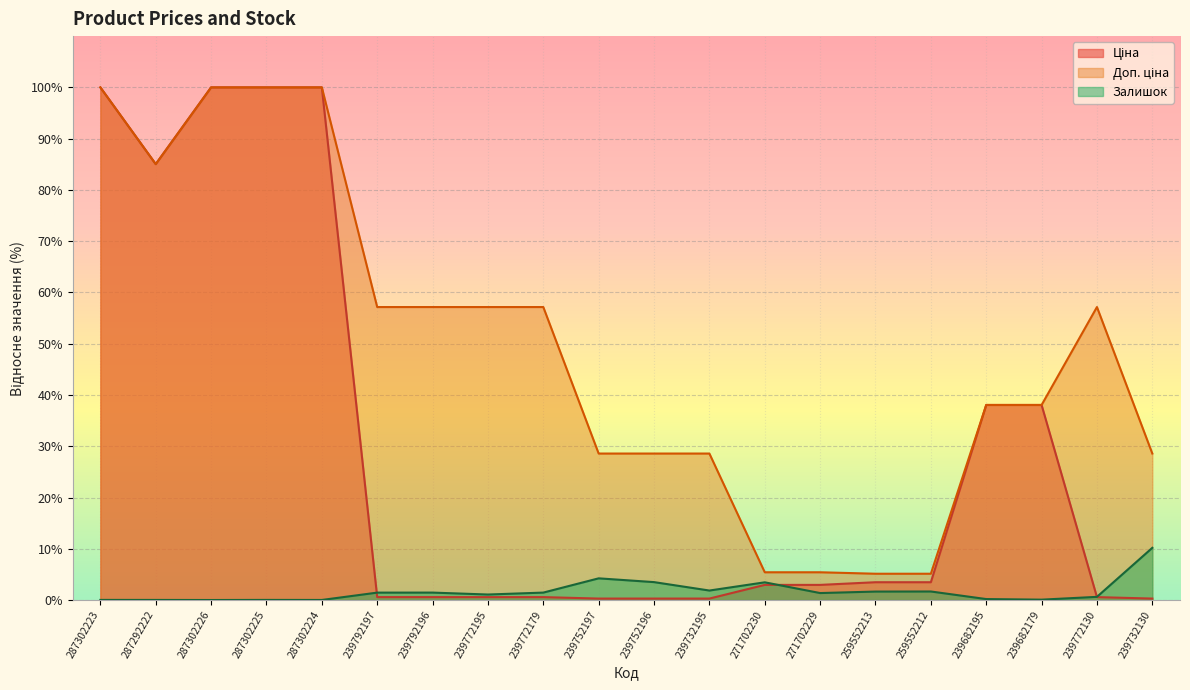

Read the Ціна value at 239772179.

0.6